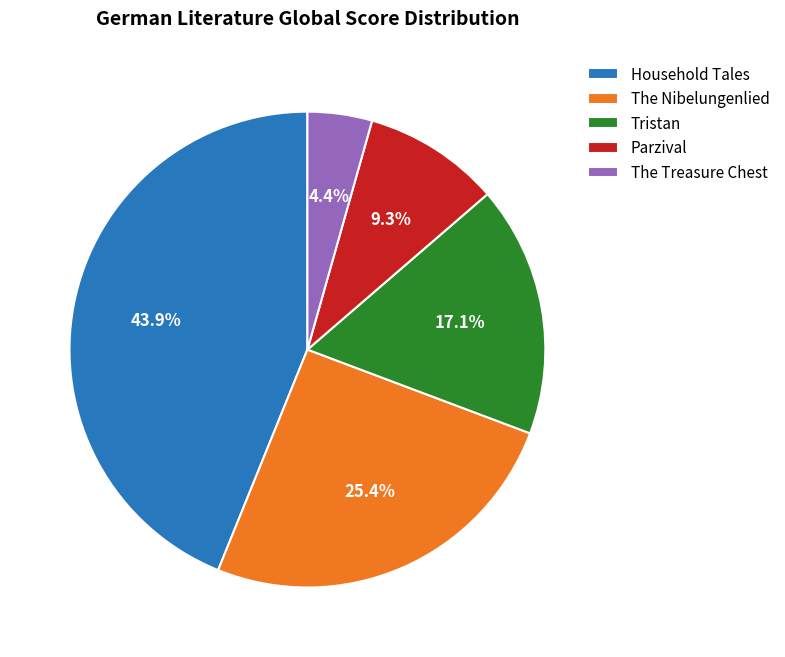

Which has a higher value, Tristan or Parzival?

Tristan